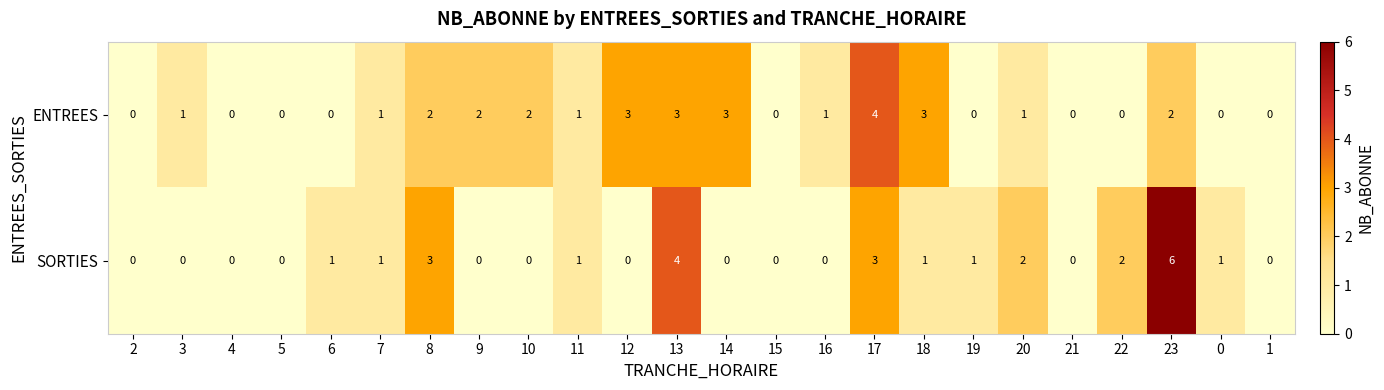

At which category is the sum across all series the highest?

23